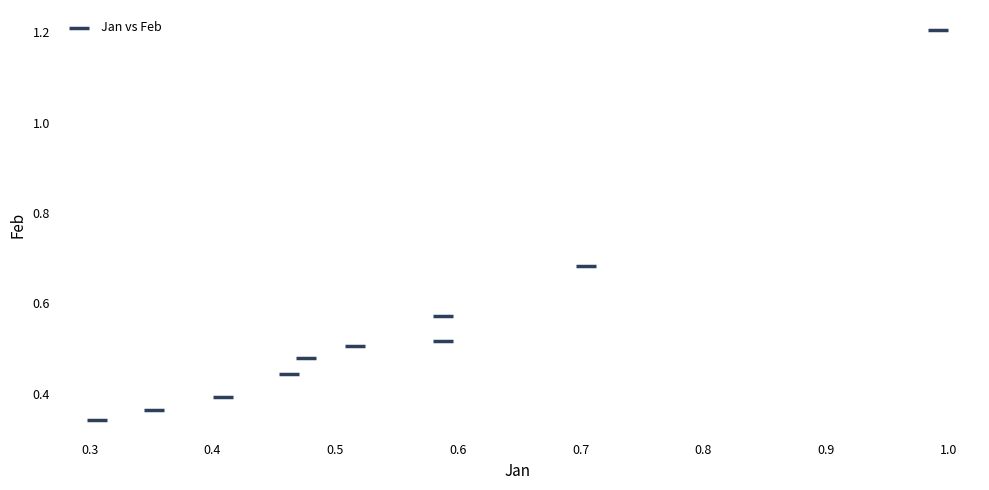

What is the range of Y values (max minus min)?

0.9